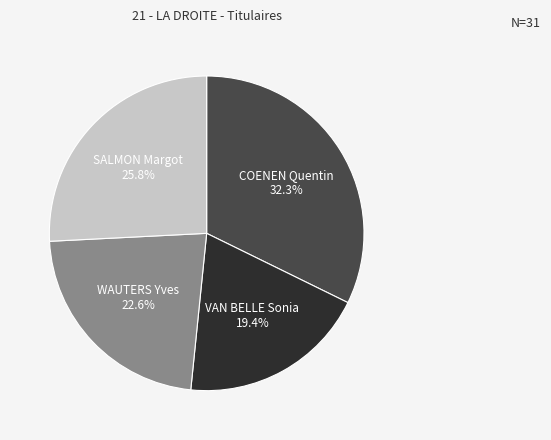

Is there any slice that represents more than half of the pie?

No